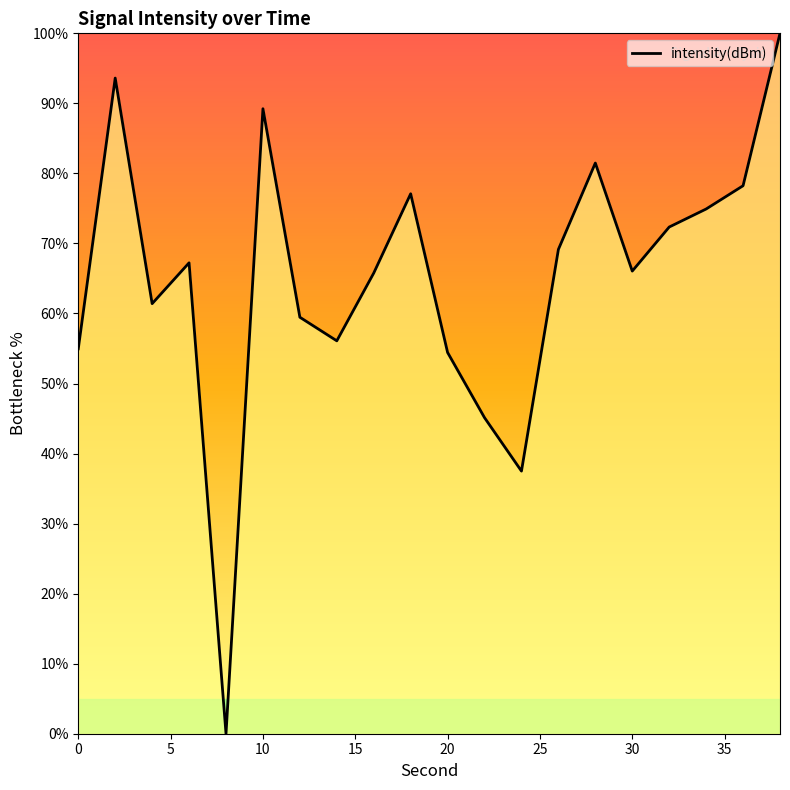

What is the greatest value displayed?

100.0